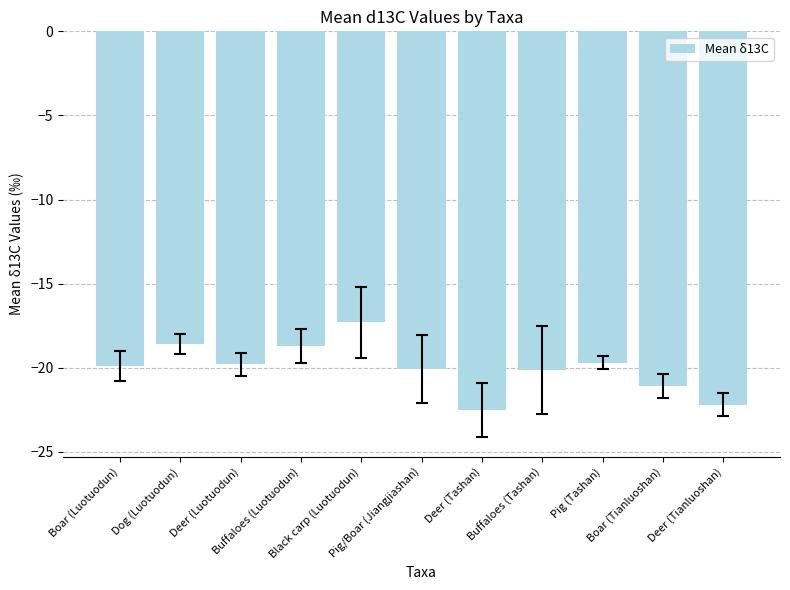

Which category has the highest value across all series?

Black carp (Luotuodun)